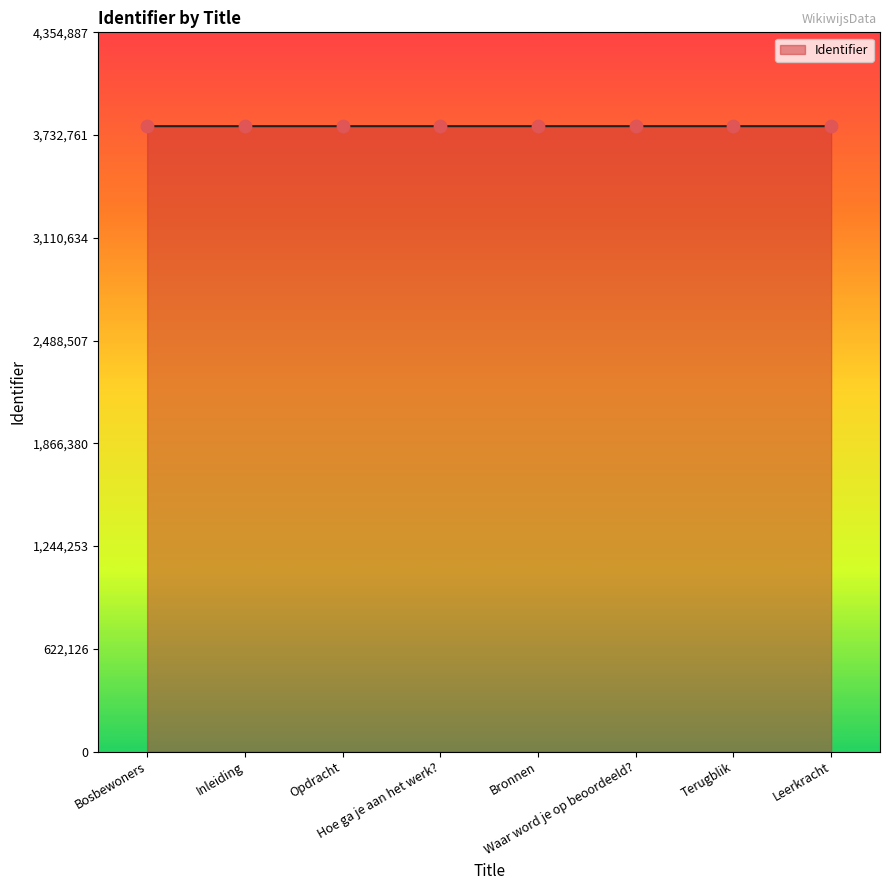

Approximately how many times larger is the value at Bronnen compared to Leerkracht?

1.0